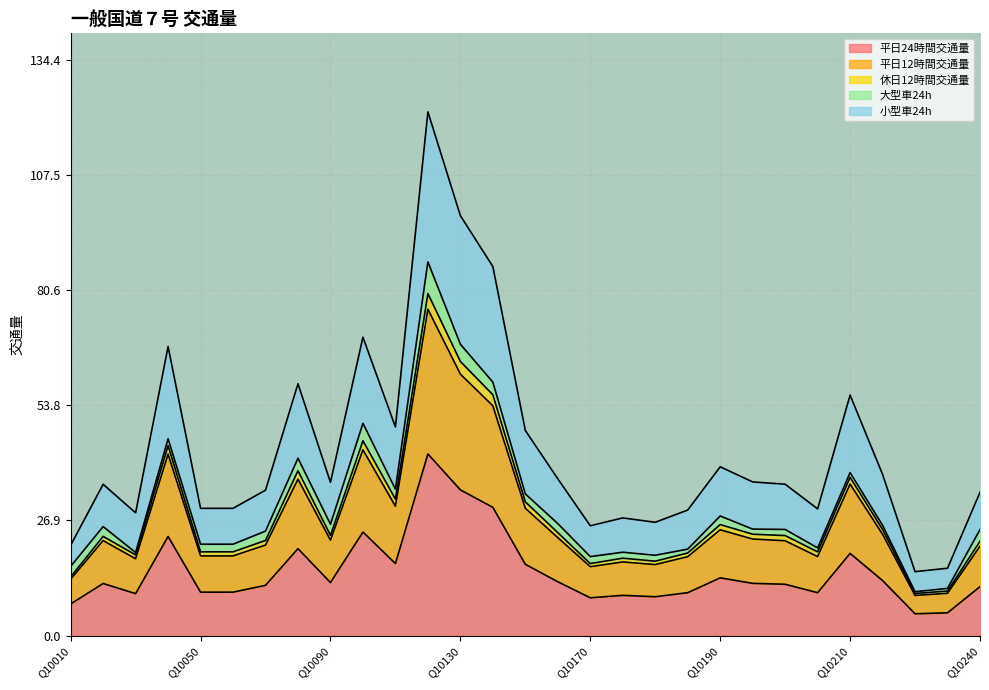

What is the minimum value for 平日24時間交通量?

5.1